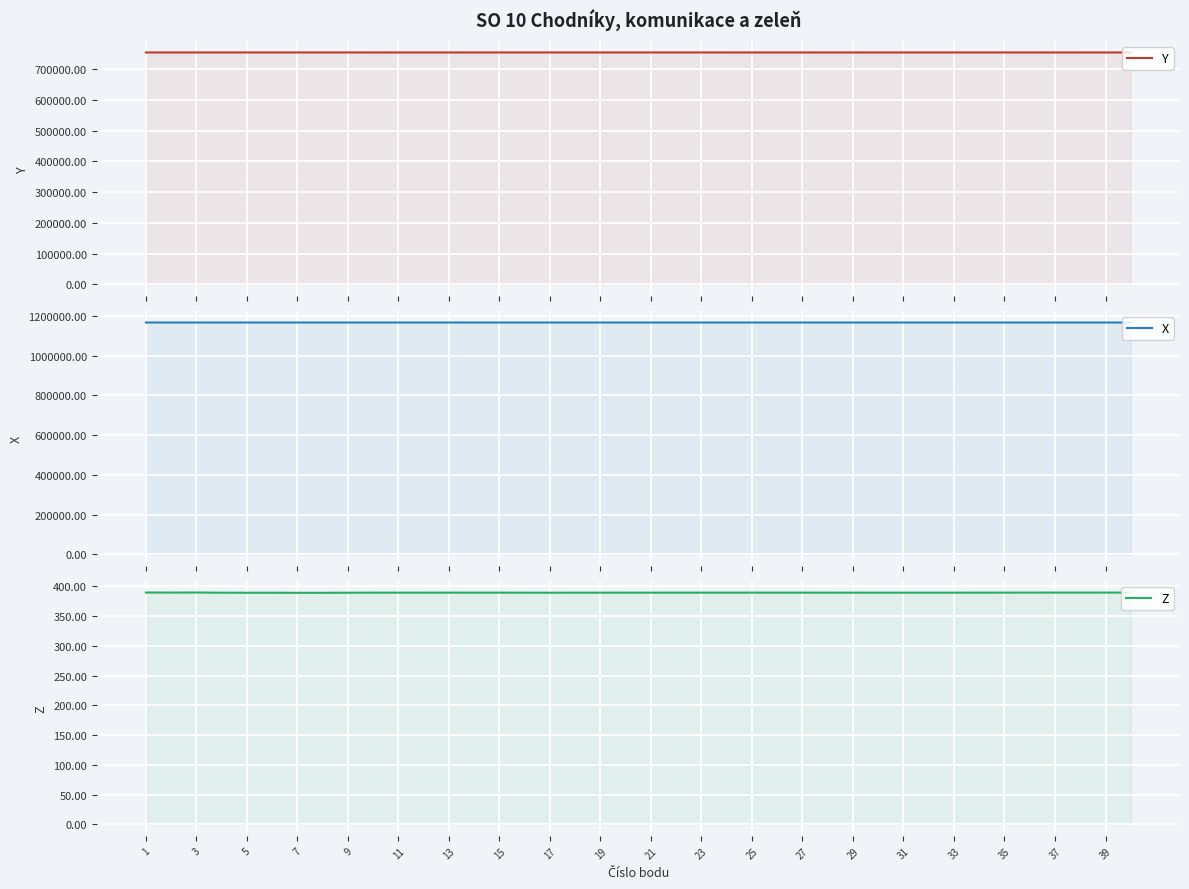

What is the sum of the X values at 25 and 9?

2332479.4